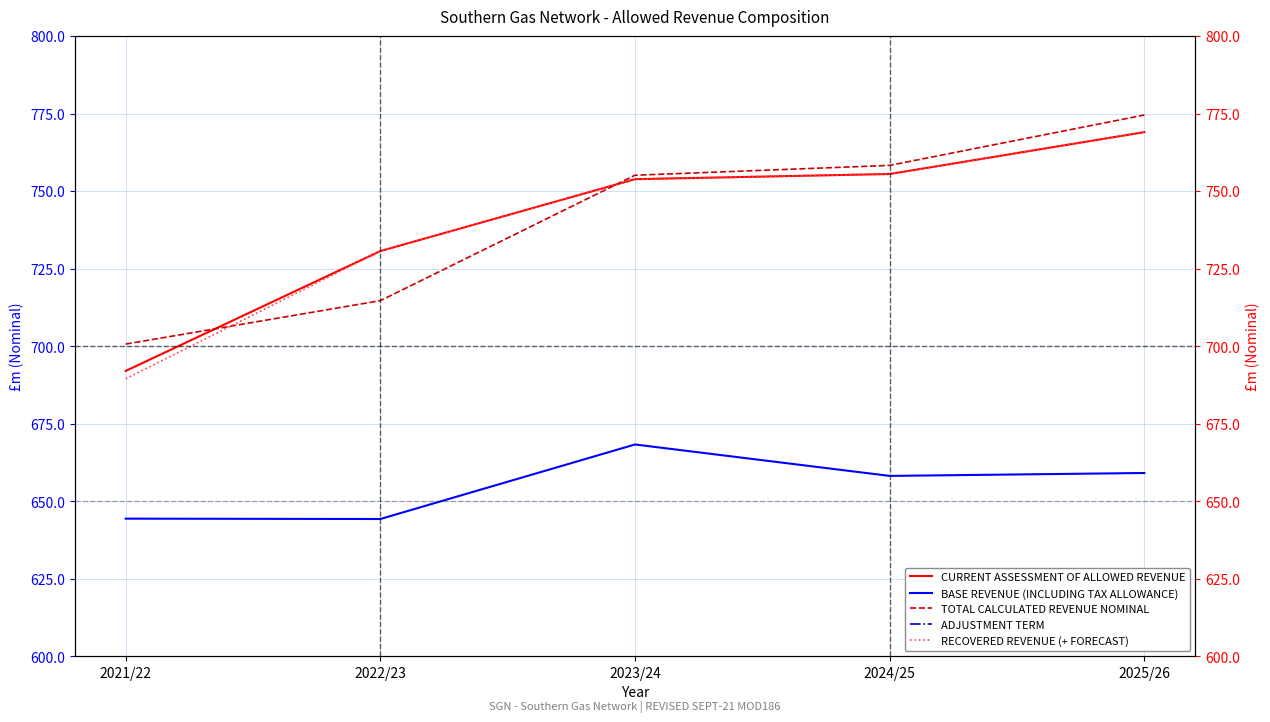

How many lines are shown in the chart?

5